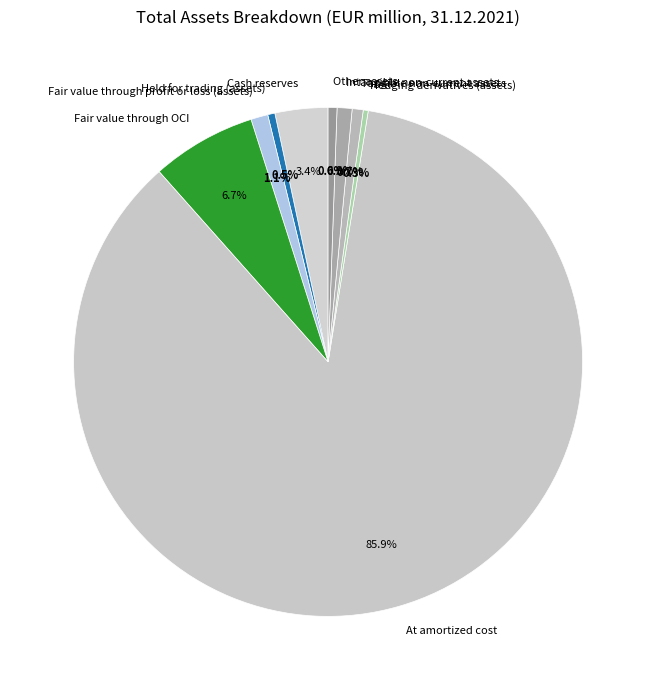

Which slice is the largest?

At amortized cost